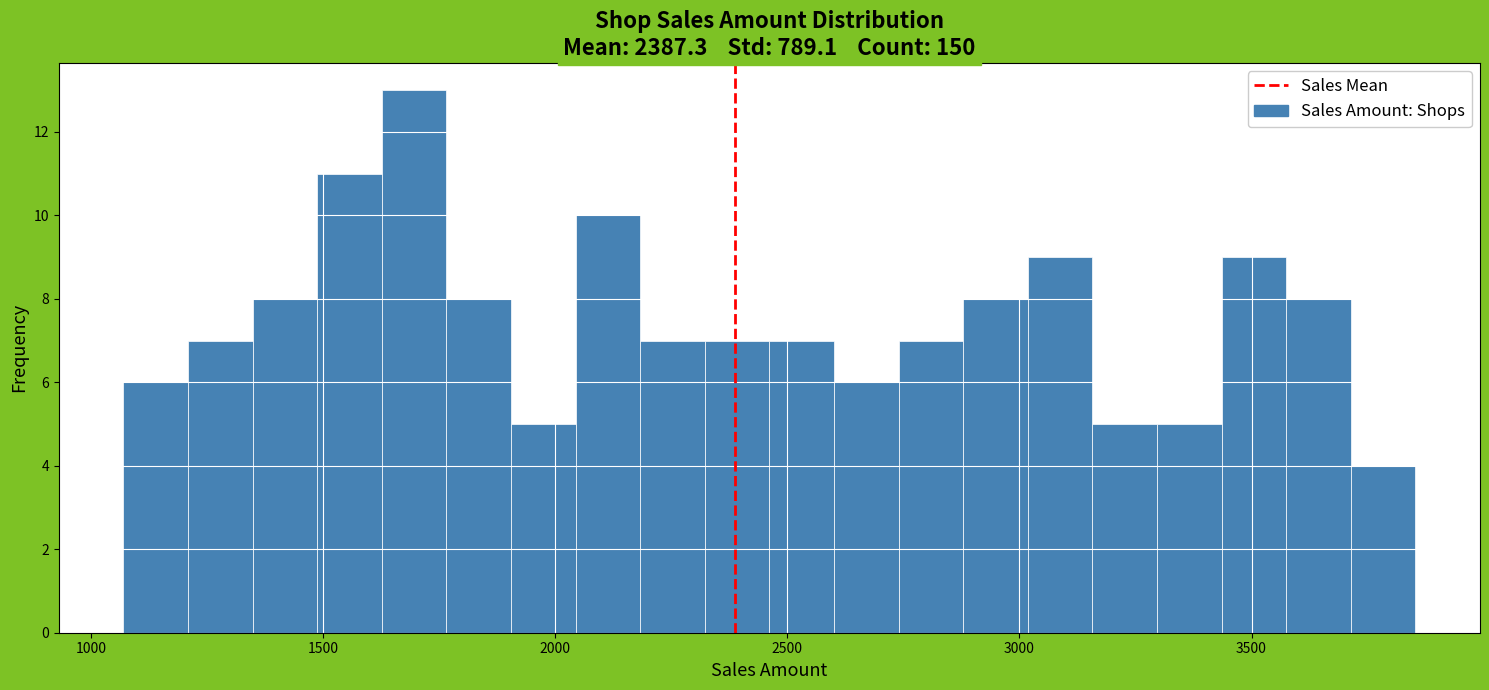

Around what value on the x-axis is the tallest bar? Give the approximate position of its centre, as read against the axis.

1700